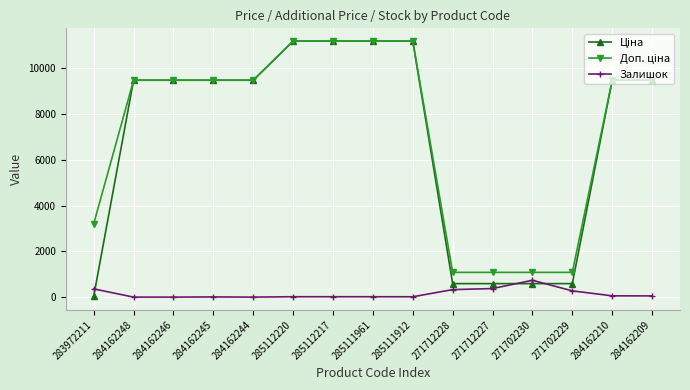

At how many categories does at least one series exceed 5787?

10